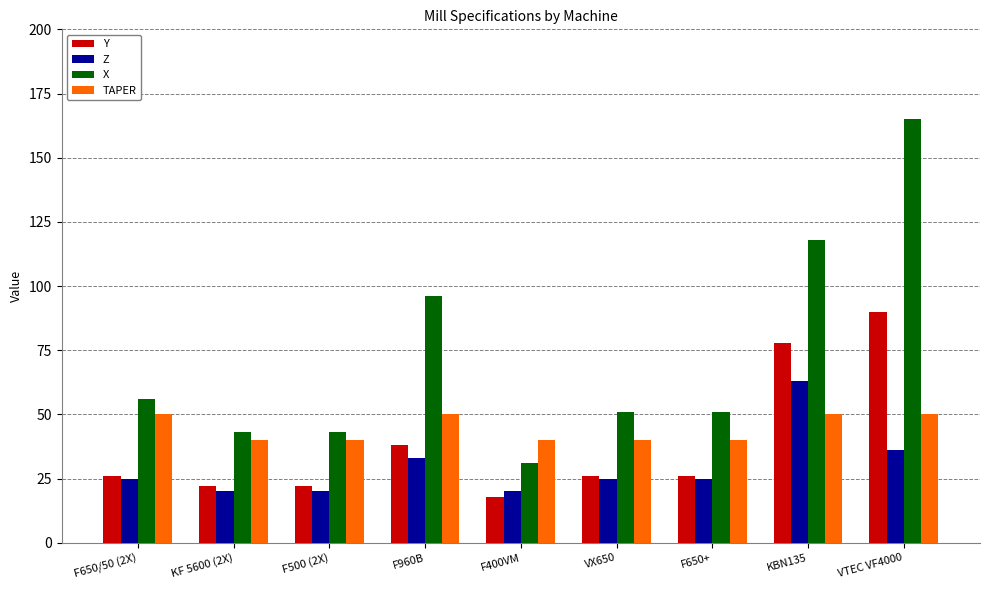

What is the approximate value of TAPER at VX650, to the nearest 10?

40